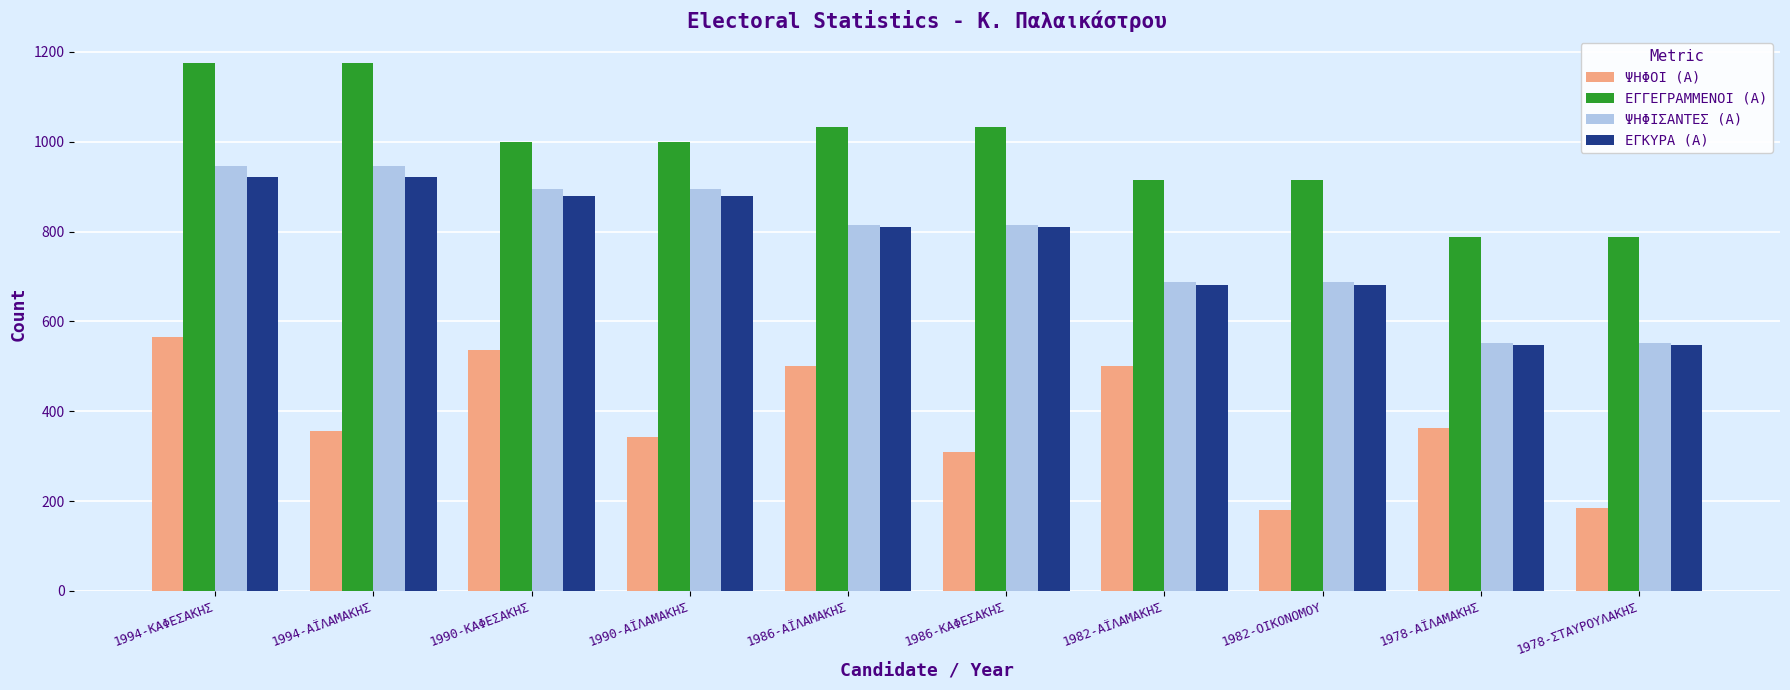

Between 1982-ΟΙΚΟΝΟΜΟΥ and 1978-ΣΤΑΥΡΟΥΛΑΚΗΣ, which series saw the biggest shift?

ΨΗΦΙΣΑΝΤΕΣ (Α)